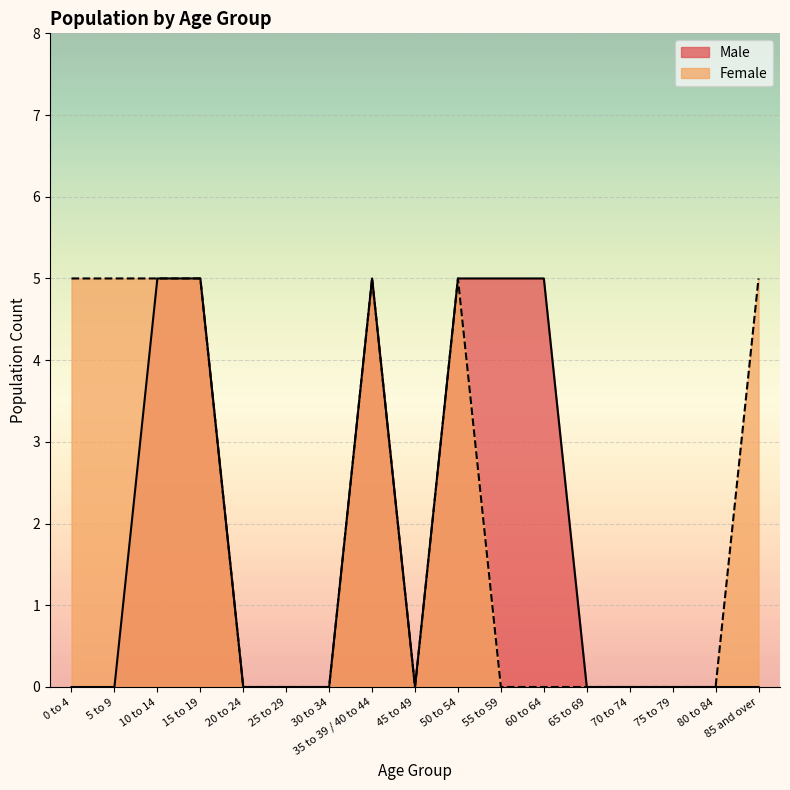

Which category has the highest value in the Female series?

0 to 4